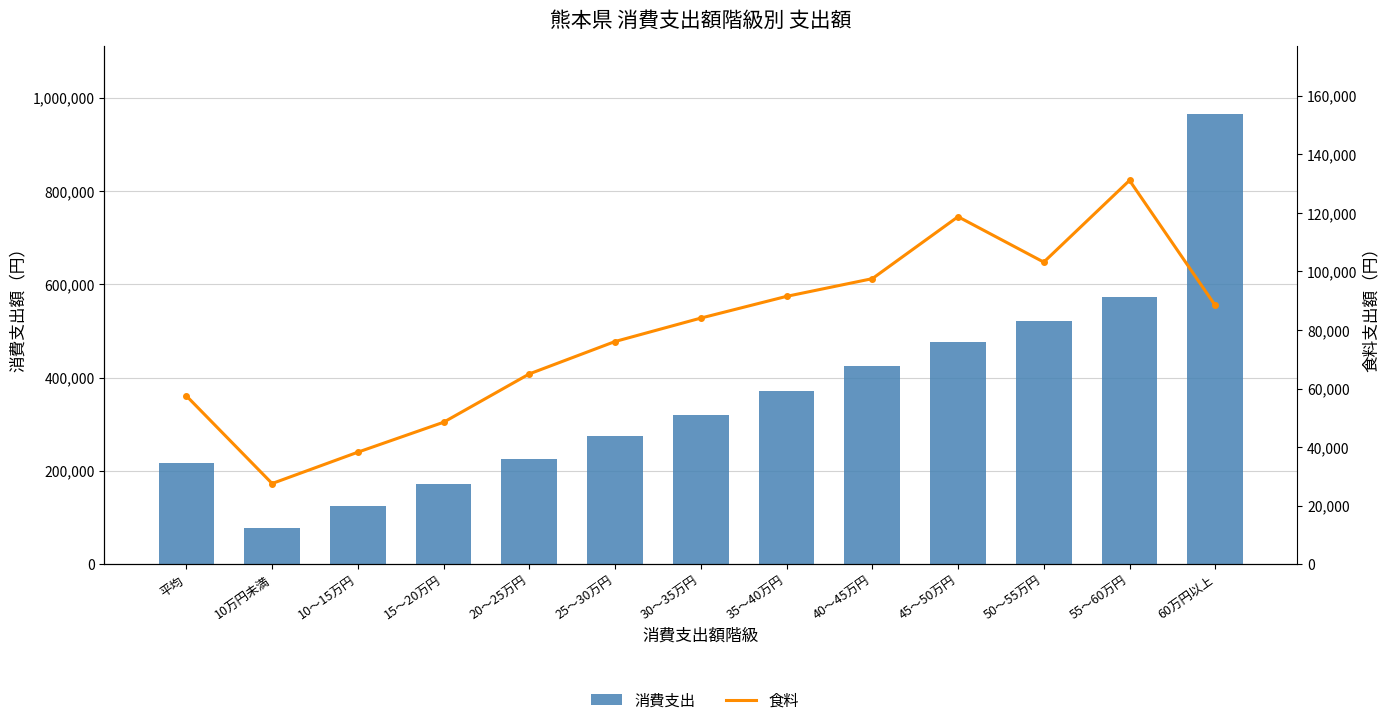

What is the difference between the maximum and minimum values in the 消費支出 series?

888452